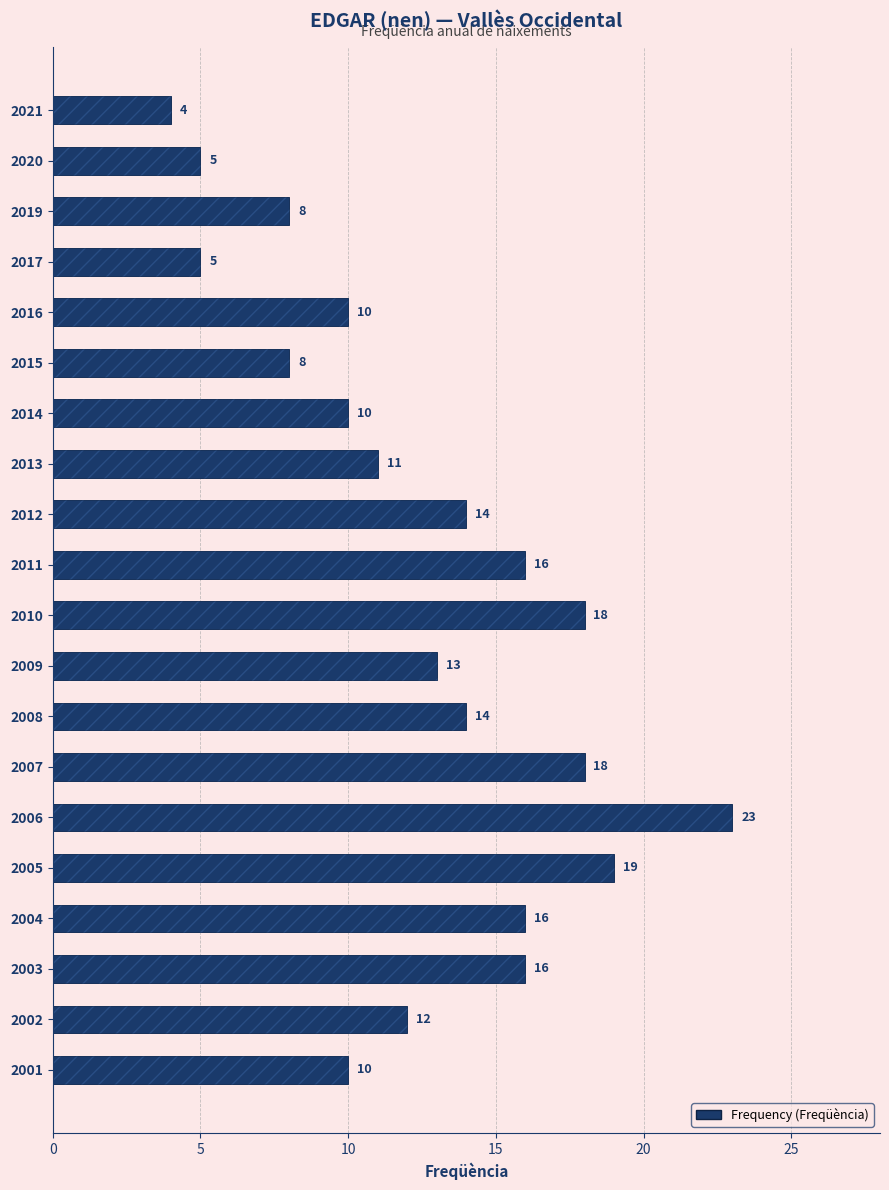

What is the maximum value shown in the chart?

23